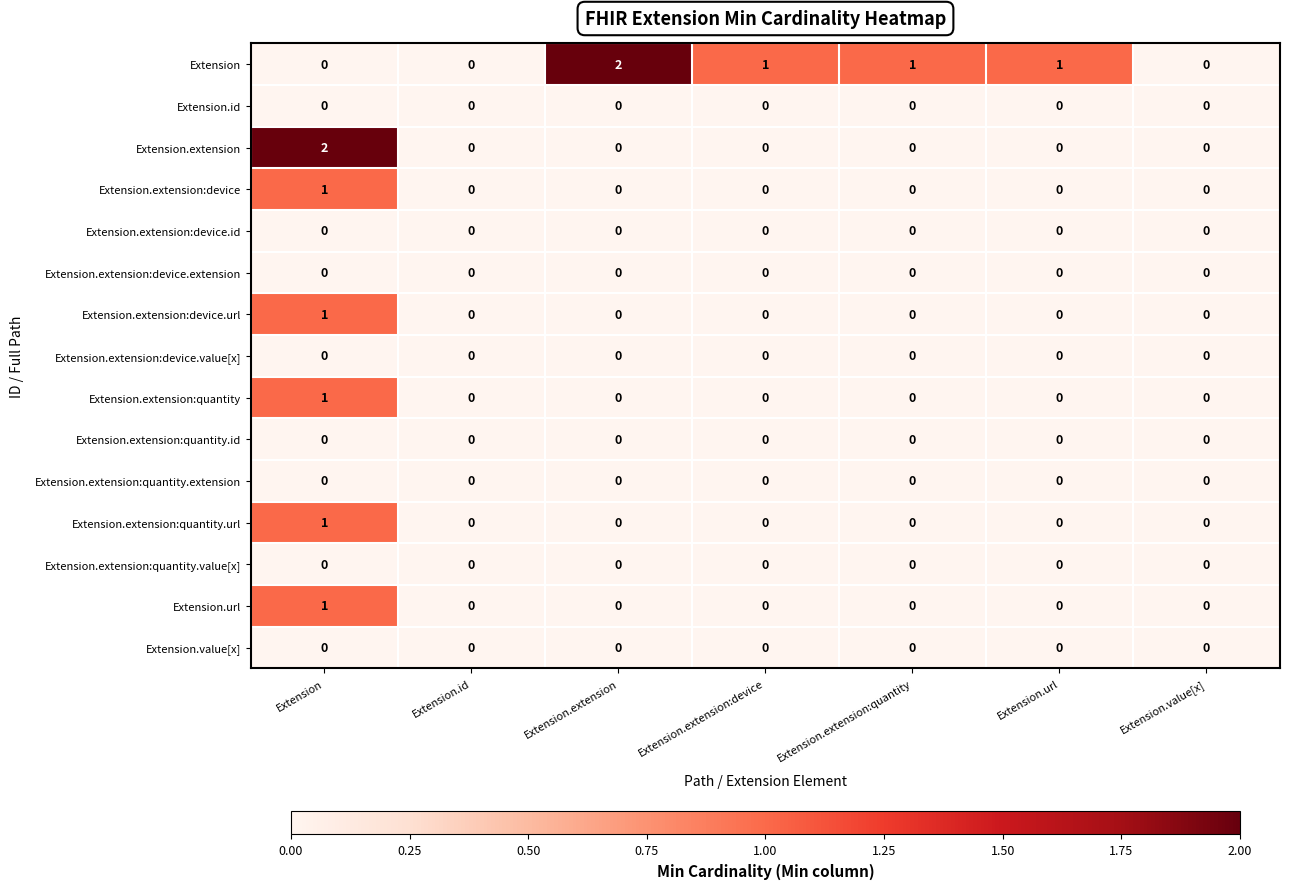

At which category is the sum across all series the highest?

Extension